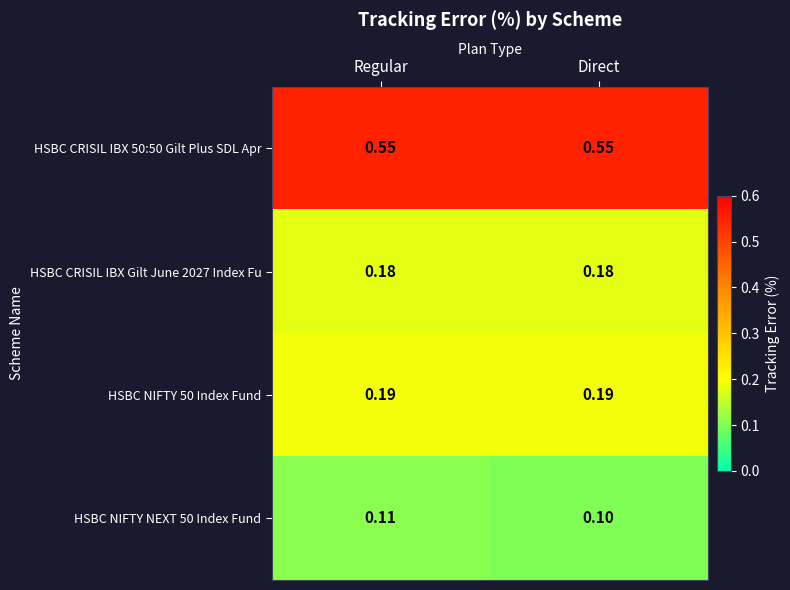

Is the value of HSBC CRISIL IBX 50:50 Gilt Plus SDL Apr at Direct greater than the value of HSBC NIFTY NEXT 50 Index Fund at Direct?

Yes